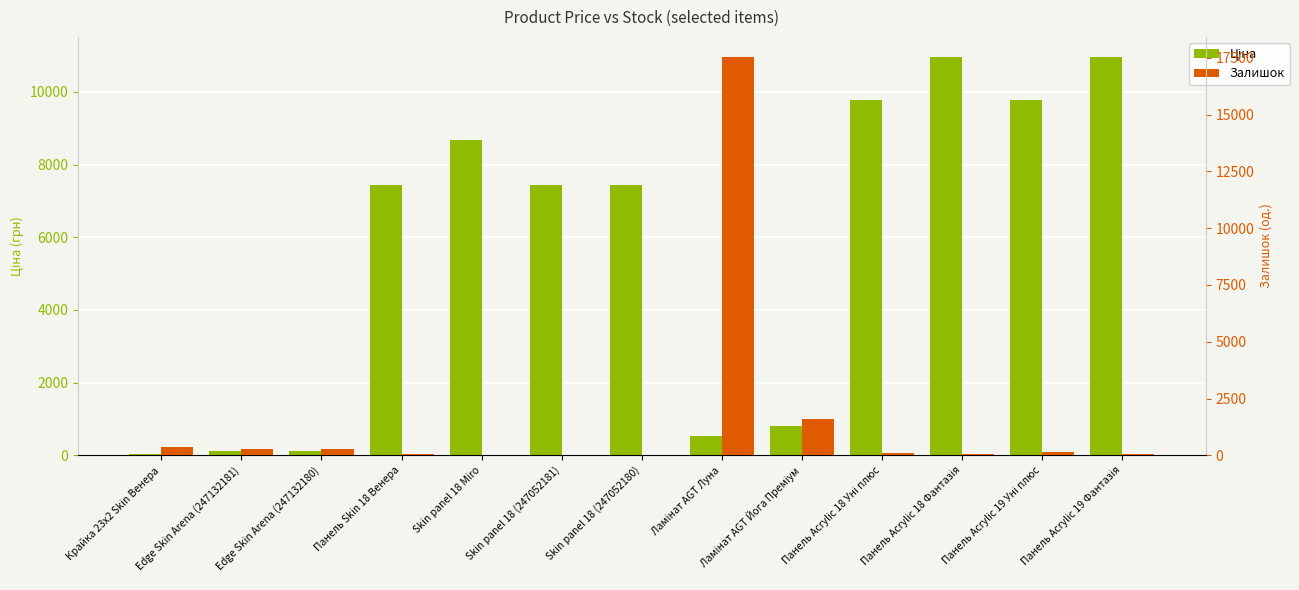

What is the label of the 3rd bar from the left?

Edge Skin Arena (247132180)